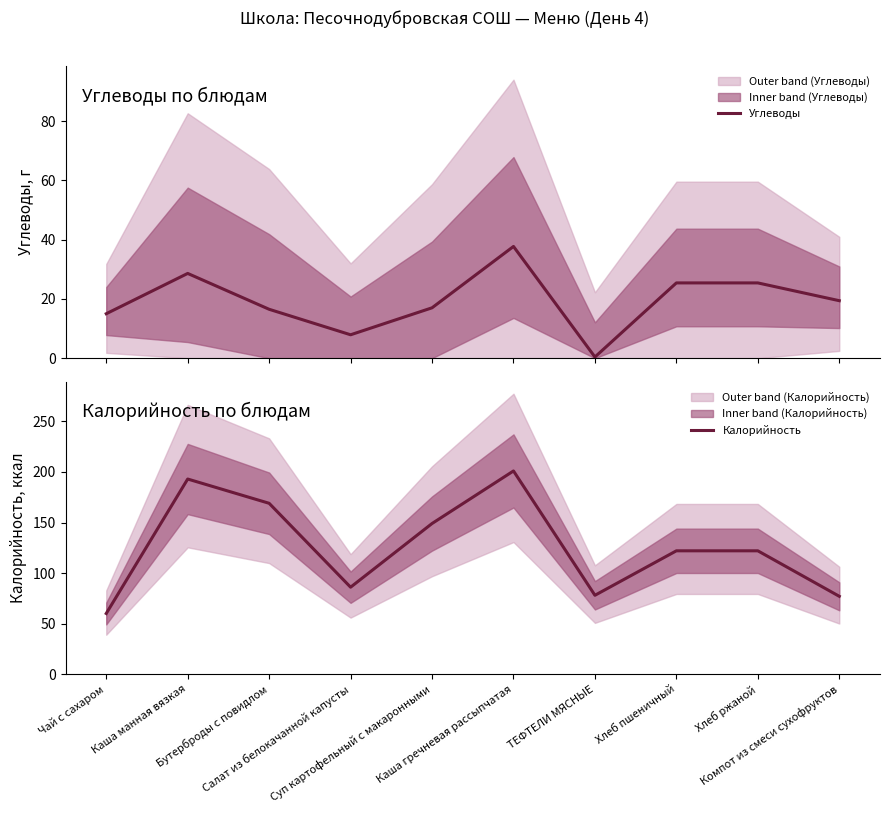

Rank the series by their maximum value, from highest to lowest.

Калорийность, Углеводы